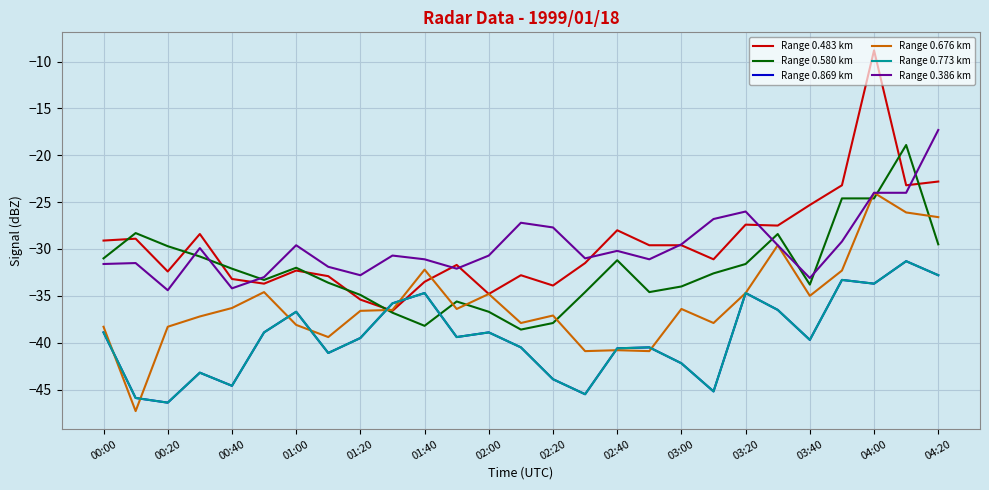

Does the chart have visible grid lines?

Yes